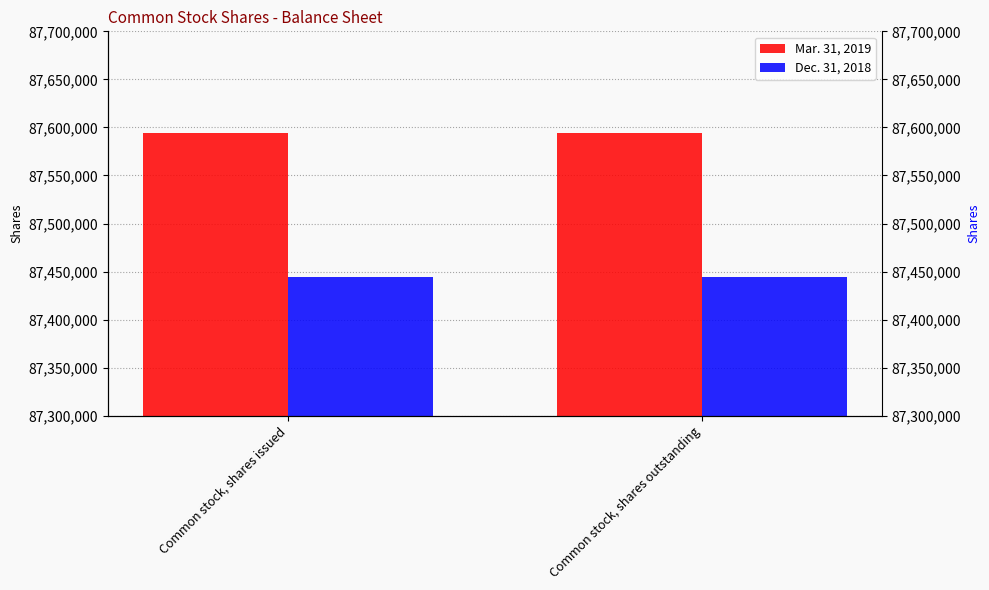

Count the number of data series in this chart.

2